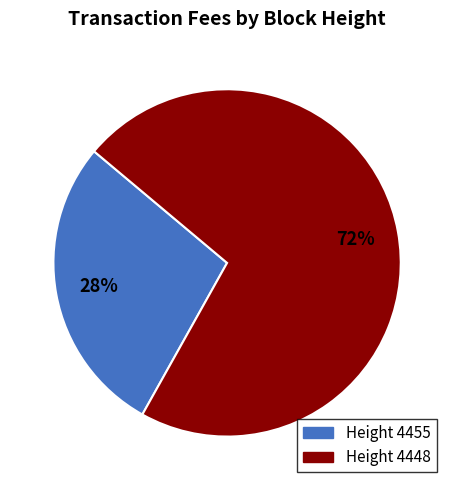

To the nearest percent, what is the average slice percentage?

50%